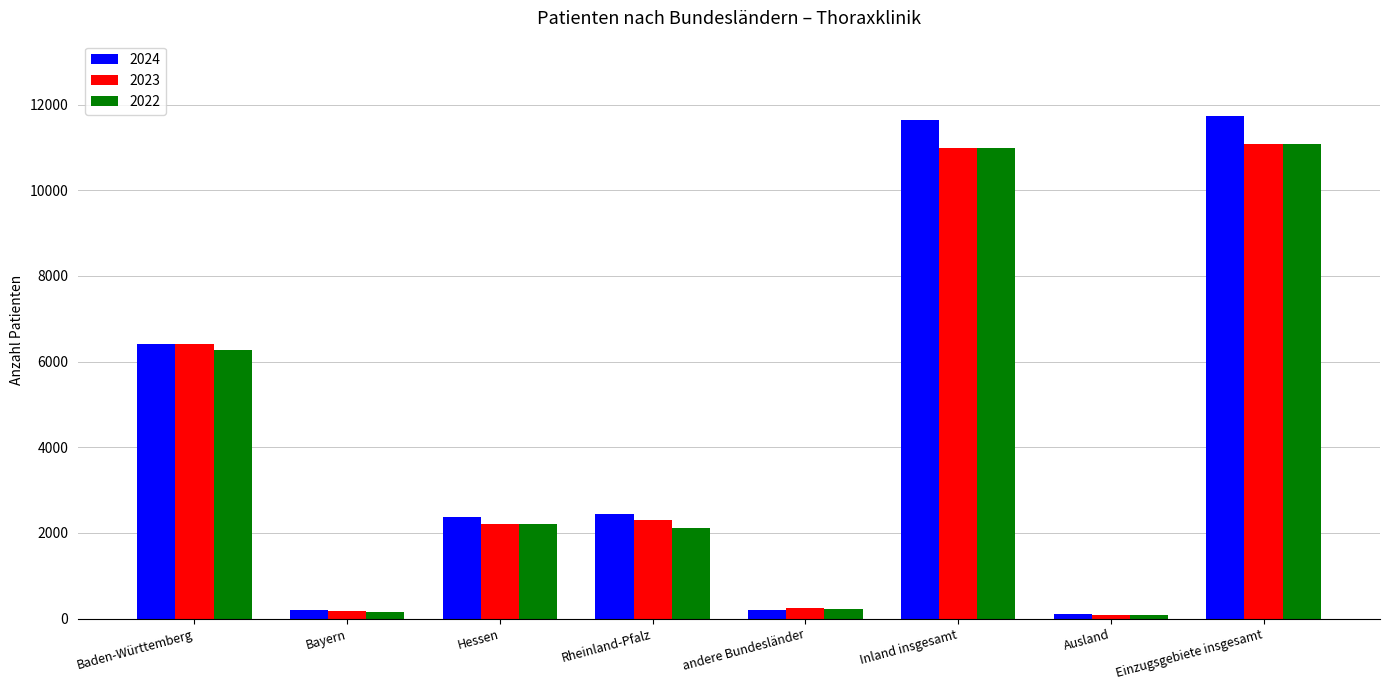

How many data points does each series have?

8